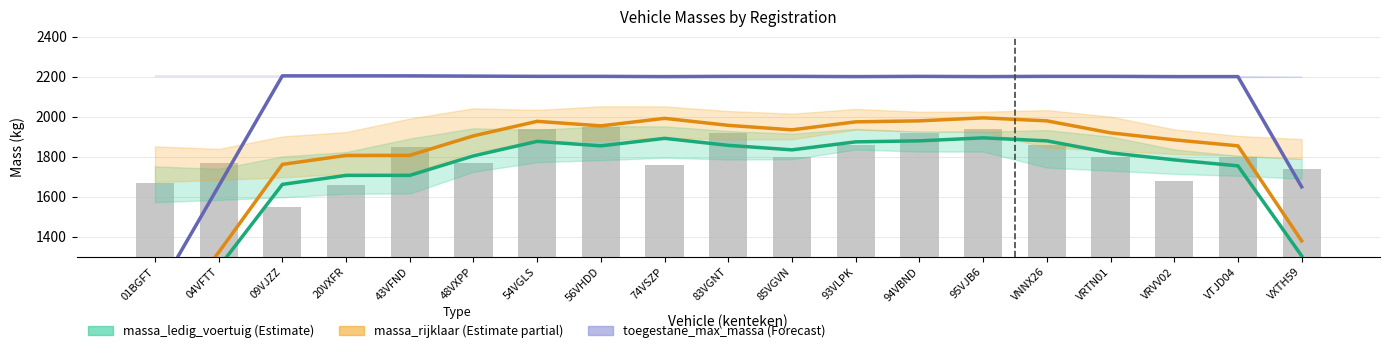

The value of toegestane_maximum_massa_voertuig at 43VFND is 2205.0. True or false?

True